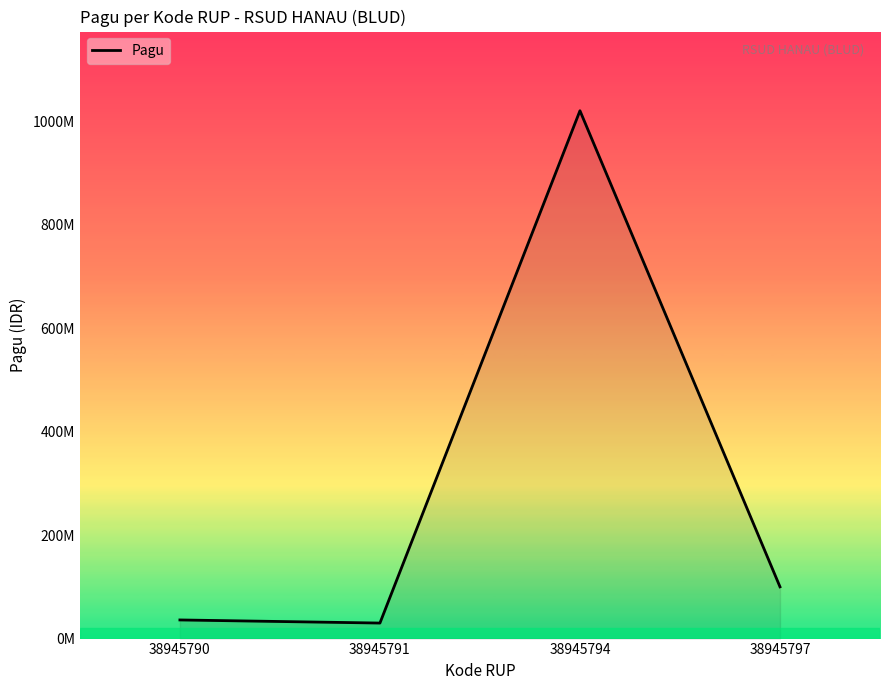

What is the value of the 3rd point from the left?

1020000000